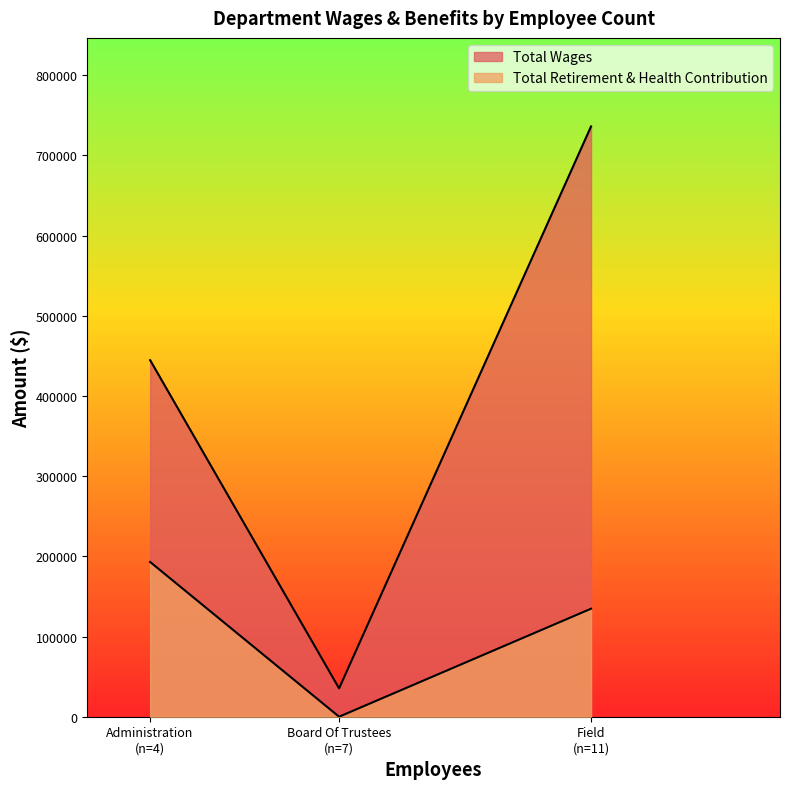

What is the sum of the Total Wages values at Board Of Trustees and Administration?

480027